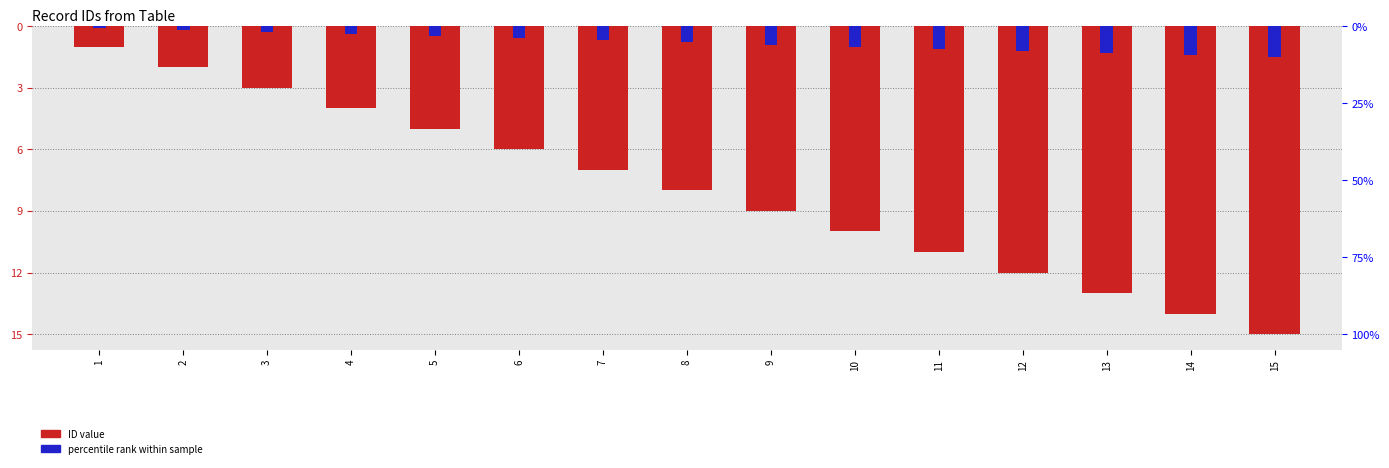

What are all the series names shown in the legend?

ID value, percentile rank